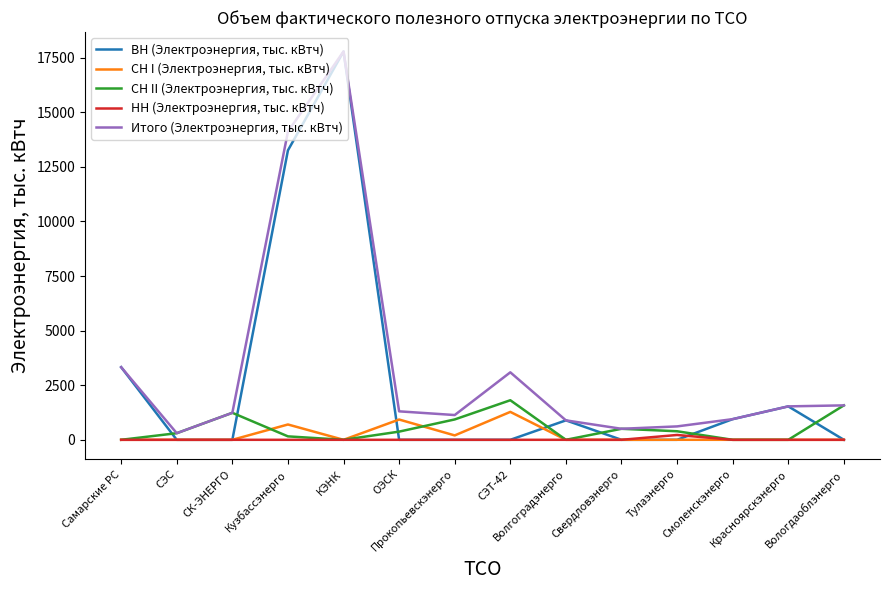

Which series has the widest spread of values?

ВН (Электроэнергия, тыс. кВтч)